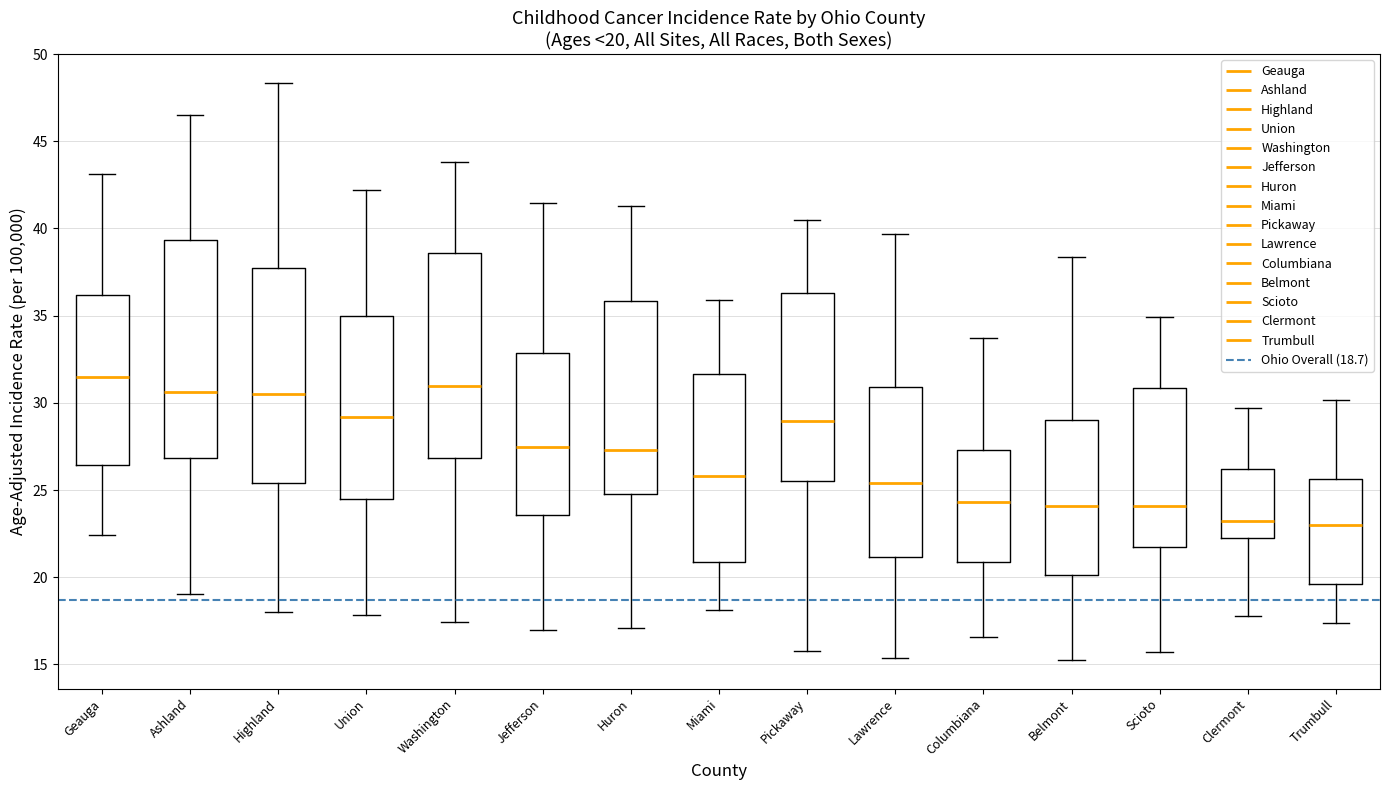

Which box's median line is the highest?

Geauga